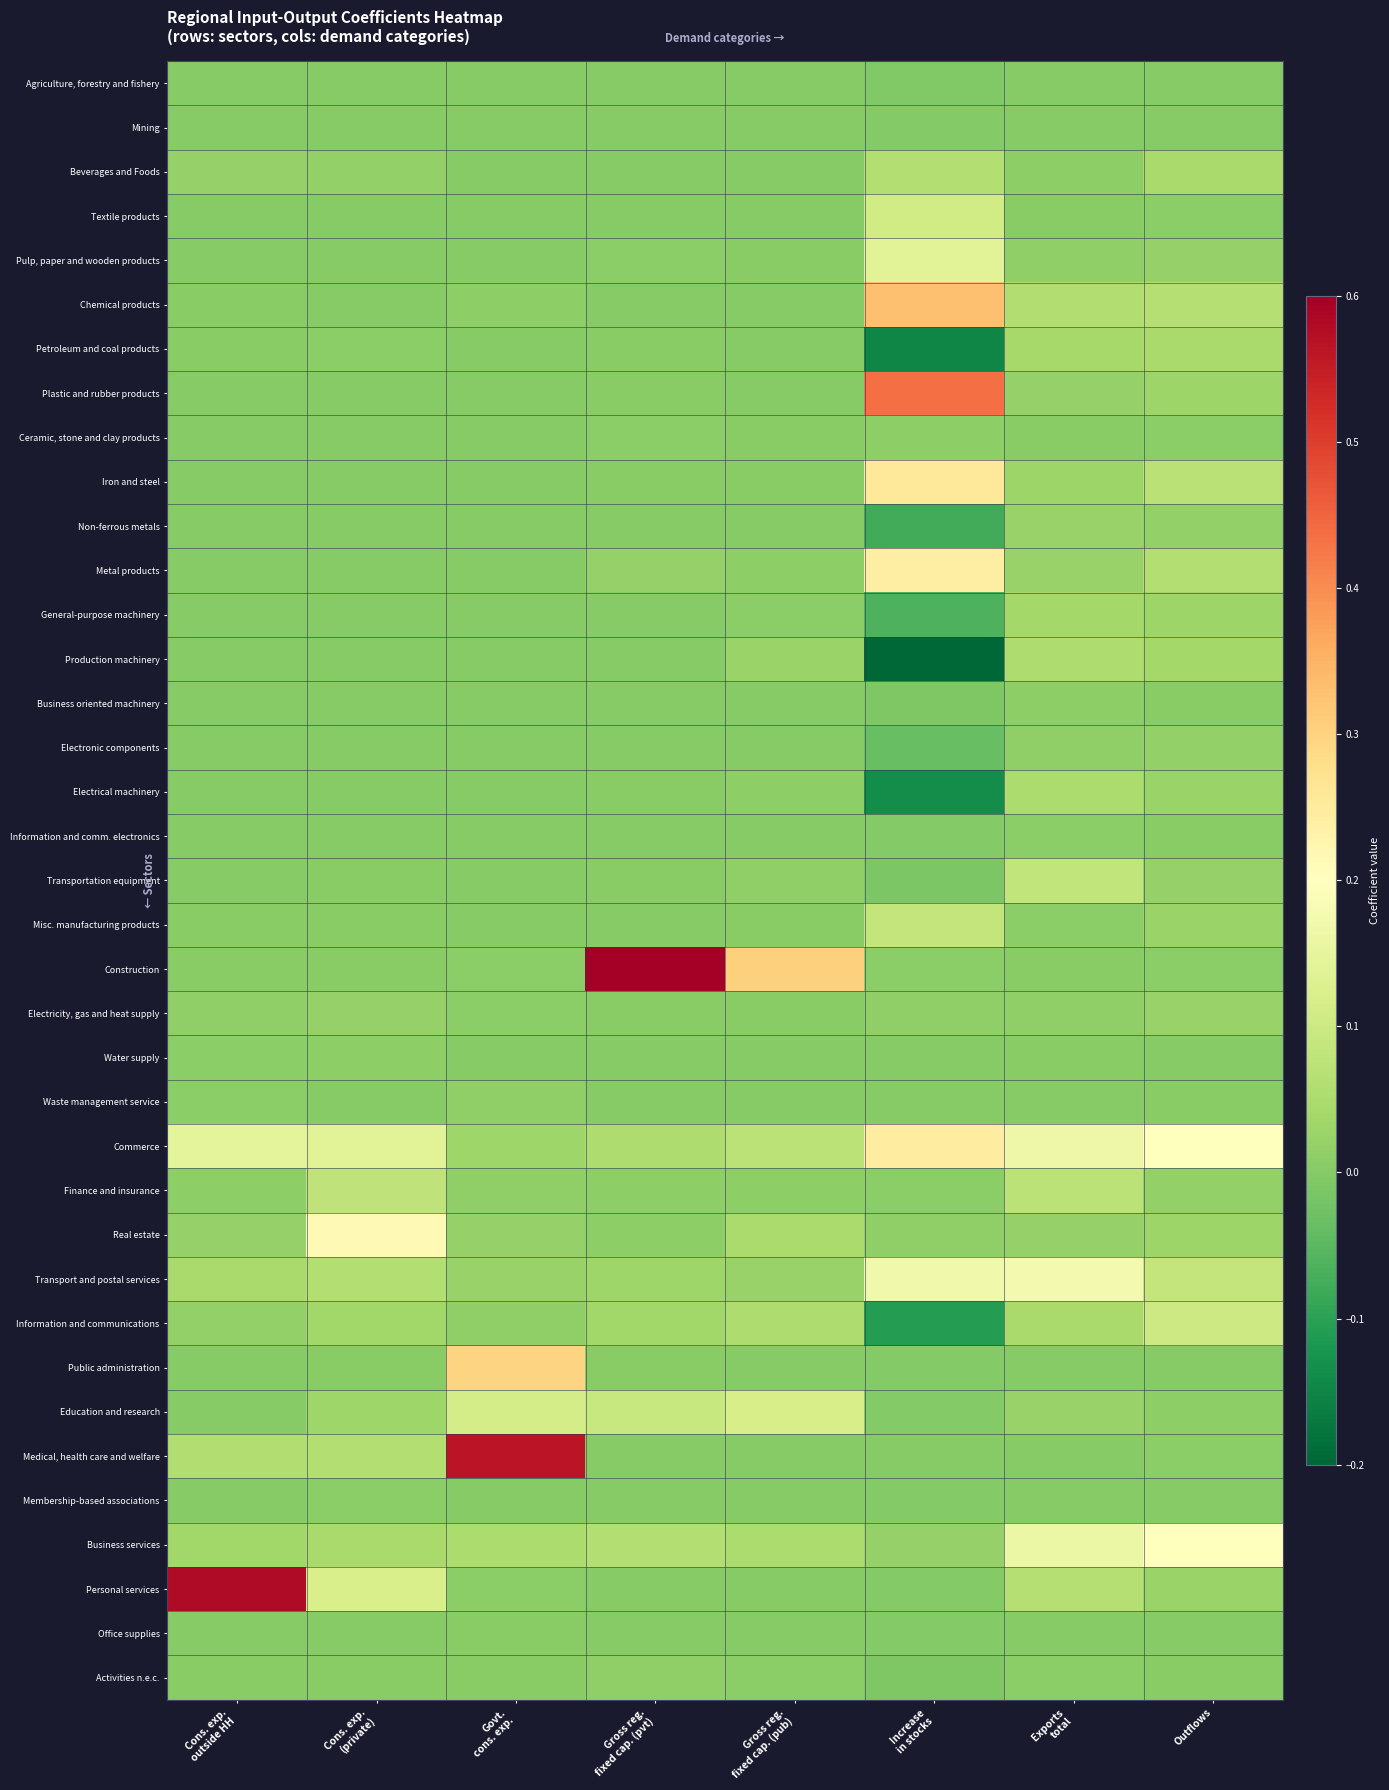

Reading right to left, list all the values displayed in this chart.

Agriculture, forestry and fishery: Outflows=0.0	Exports
total=0.0	Increase
in stocks=-0.0	Gross reg.
fixed cap. (pub)=0.0	Gross reg.
fixed cap. (pvt)=0.0	Govt.
cons. exp.=0.0	Cons. exp.
(private)=0.0	Cons. exp.
outside HH=0.0
Mining: Outflows=0.0	Exports
total=0.0	Increase
in stocks=-0.0	Gross reg.
fixed cap. (pub)=0.0	Gross reg.
fixed cap. (pvt)=0.0	Govt.
cons. exp.=0.0	Cons. exp.
(private)=0.0	Cons. exp.
outside HH=0.0
Beverages and Foods: Outflows=0.0	Exports
total=0.0	Increase
in stocks=0.1	Gross reg.
fixed cap. (pub)=0.0	Gross reg.
fixed cap. (pvt)=0.0	Govt.
cons. exp.=0.0	Cons. exp.
(private)=0.0	Cons. exp.
outside HH=0.0
Textile products: Outflows=0.0	Exports
total=0.0	Increase
in stocks=0.1	Gross reg.
fixed cap. (pub)=0.0	Gross reg.
fixed cap. (pvt)=0.0	Govt.
cons. exp.=0.0	Cons. exp.
(private)=0.0	Cons. exp.
outside HH=0.0
Pulp, paper and wooden products: Outflows=0.0	Exports
total=0.0	Increase
in stocks=0.1	Gross reg.
fixed cap. (pub)=0.0	Gross reg.
fixed cap. (pvt)=0.0	Govt.
cons. exp.=0.0	Cons. exp.
(private)=0.0	Cons. exp.
outside HH=0.0
Chemical products: Outflows=0.1	Exports
total=0.1	Increase
in stocks=0.3	Gross reg.
fixed cap. (pub)=0.0	Gross reg.
fixed cap. (pvt)=0.0	Govt.
cons. exp.=0.0	Cons. exp.
(private)=0.0	Cons. exp.
outside HH=0.0
Petroleum and coal products: Outflows=0.0	Exports
total=0.0	Increase
in stocks=-0.1	Gross reg.
fixed cap. (pub)=0.0	Gross reg.
fixed cap. (pvt)=0.0	Govt.
cons. exp.=0.0	Cons. exp.
(private)=0.0	Cons. exp.
outside HH=0.0
Plastic and rubber products: Outflows=0.0	Exports
total=0.0	Increase
in stocks=0.4	Gross reg.
fixed cap. (pub)=0.0	Gross reg.
fixed cap. (pvt)=0.0	Govt.
cons. exp.=0.0	Cons. exp.
(private)=0.0	Cons. exp.
outside HH=0.0
Ceramic, stone and clay products: Outflows=0.0	Exports
total=0.0	Increase
in stocks=0.0	Gross reg.
fixed cap. (pub)=0.0	Gross reg.
fixed cap. (pvt)=0.0	Govt.
cons. exp.=0.0	Cons. exp.
(private)=0.0	Cons. exp.
outside HH=0.0
Iron and steel: Outflows=0.1	Exports
total=0.0	Increase
in stocks=0.3	Gross reg.
fixed cap. (pub)=0.0	Gross reg.
fixed cap. (pvt)=0.0	Govt.
cons. exp.=0.0	Cons. exp.
(private)=0.0	Cons. exp.
outside HH=0.0
Non-ferrous metals: Outflows=0.0	Exports
total=0.0	Increase
in stocks=-0.1	Gross reg.
fixed cap. (pub)=0.0	Gross reg.
fixed cap. (pvt)=0.0	Govt.
cons. exp.=0.0	Cons. exp.
(private)=0.0	Cons. exp.
outside HH=0.0
Metal products: Outflows=0.1	Exports
total=0.0	Increase
in stocks=0.2	Gross reg.
fixed cap. (pub)=0.0	Gross reg.
fixed cap. (pvt)=0.0	Govt.
cons. exp.=0.0	Cons. exp.
(private)=0.0	Cons. exp.
outside HH=0.0
General-purpose machinery: Outflows=0.0	Exports
total=0.0	Increase
in stocks=-0.1	Gross reg.
fixed cap. (pub)=0.0	Gross reg.
fixed cap. (pvt)=0.0	Govt.
cons. exp.=0.0	Cons. exp.
(private)=0.0	Cons. exp.
outside HH=0.0
Production machinery: Outflows=0.0	Exports
total=0.1	Increase
in stocks=-1.5	Gross reg.
fixed cap. (pub)=0.0	Gross reg.
fixed cap. (pvt)=0.0	Govt.
cons. exp.=0.0	Cons. exp.
(private)=0.0	Cons. exp.
outside HH=0.0
Business oriented machinery: Outflows=0.0	Exports
total=0.0	Increase
in stocks=-0.0	Gross reg.
fixed cap. (pub)=0.0	Gross reg.
fixed cap. (pvt)=0.0	Govt.
cons. exp.=0.0	Cons. exp.
(private)=0.0	Cons. exp.
outside HH=0.0
Electronic components: Outflows=0.0	Exports
total=0.0	Increase
in stocks=-0.0	Gross reg.
fixed cap. (pub)=0.0	Gross reg.
fixed cap. (pvt)=0.0	Govt.
cons. exp.=0.0	Cons. exp.
(private)=0.0	Cons. exp.
outside HH=0.0
Electrical machinery: Outflows=0.0	Exports
total=0.1	Increase
in stocks=-0.1	Gross reg.
fixed cap. (pub)=0.0	Gross reg.
fixed cap. (pvt)=0.0	Govt.
cons. exp.=0.0	Cons. exp.
(private)=0.0	Cons. exp.
outside HH=0.0
Information and comm. electronics: Outflows=0.0	Exports
total=0.0	Increase
in stocks=-0.0	Gross reg.
fixed cap. (pub)=0.0	Gross reg.
fixed cap. (pvt)=0.0	Govt.
cons. exp.=0.0	Cons. exp.
(private)=0.0	Cons. exp.
outside HH=0.0
Transportation equipment: Outflows=0.0	Exports
total=0.1	Increase
in stocks=-0.0	Gross reg.
fixed cap. (pub)=0.0	Gross reg.
fixed cap. (pvt)=0.0	Govt.
cons. exp.=0.0	Cons. exp.
(private)=0.0	Cons. exp.
outside HH=0.0
Misc. manufacturing products: Outflows=0.0	Exports
total=0.0	Increase
in stocks=0.1	Gross reg.
fixed cap. (pub)=0.0	Gross reg.
fixed cap. (pvt)=0.0	Govt.
cons. exp.=0.0	Cons. exp.
(private)=0.0	Cons. exp.
outside HH=0.0
Construction: Outflows=0.0	Exports
total=0.0	Increase
in stocks=0.0	Gross reg.
fixed cap. (pub)=0.3	Gross reg.
fixed cap. (pvt)=0.7	Govt.
cons. exp.=0.0	Cons. exp.
(private)=0.0	Cons. exp.
outside HH=0.0
Electricity, gas and heat supply: Outflows=0.0	Exports
total=0.0	Increase
in stocks=0.0	Gross reg.
fixed cap. (pub)=0.0	Gross reg.
fixed cap. (pvt)=0.0	Govt.
cons. exp.=0.0	Cons. exp.
(private)=0.0	Cons. exp.
outside HH=0.0
Water supply: Outflows=0.0	Exports
total=0.0	Increase
in stocks=0.0	Gross reg.
fixed cap. (pub)=0.0	Gross reg.
fixed cap. (pvt)=0.0	Govt.
cons. exp.=0.0	Cons. exp.
(private)=0.0	Cons. exp.
outside HH=0.0
Waste management service: Outflows=0.0	Exports
total=0.0	Increase
in stocks=0.0	Gross reg.
fixed cap. (pub)=0.0	Gross reg.
fixed cap. (pvt)=0.0	Govt.
cons. exp.=0.0	Cons. exp.
(private)=0.0	Cons. exp.
outside HH=0.0
Commerce: Outflows=0.2	Exports
total=0.2	Increase
in stocks=0.2	Gross reg.
fixed cap. (pub)=0.1	Gross reg.
fixed cap. (pvt)=0.1	Govt.
cons. exp.=0.0	Cons. exp.
(private)=0.1	Cons. exp.
outside HH=0.1
Finance and insurance: Outflows=0.0	Exports
total=0.1	Increase
in stocks=0.0	Gross reg.
fixed cap. (pub)=0.0	Gross reg.
fixed cap. (pvt)=0.0	Govt.
cons. exp.=0.0	Cons. exp.
(private)=0.1	Cons. exp.
outside HH=0.0
Real estate: Outflows=0.0	Exports
total=0.0	Increase
in stocks=0.0	Gross reg.
fixed cap. (pub)=0.0	Gross reg.
fixed cap. (pvt)=0.0	Govt.
cons. exp.=0.0	Cons. exp.
(private)=0.2	Cons. exp.
outside HH=0.0
Transport and postal services: Outflows=0.1	Exports
total=0.2	Increase
in stocks=0.2	Gross reg.
fixed cap. (pub)=0.0	Gross reg.
fixed cap. (pvt)=0.0	Govt.
cons. exp.=0.0	Cons. exp.
(private)=0.1	Cons. exp.
outside HH=0.0
Information and communications: Outflows=0.1	Exports
total=0.0	Increase
in stocks=-0.1	Gross reg.
fixed cap. (pub)=0.1	Gross reg.
fixed cap. (pvt)=0.0	Govt.
cons. exp.=0.0	Cons. exp.
(private)=0.0	Cons. exp.
outside HH=0.0
Public administration: Outflows=0.0	Exports
total=0.0	Increase
in stocks=-0.0	Gross reg.
fixed cap. (pub)=0.0	Gross reg.
fixed cap. (pvt)=0.0	Govt.
cons. exp.=0.3	Cons. exp.
(private)=0.0	Cons. exp.
outside HH=0.0
Education and research: Outflows=0.0	Exports
total=0.0	Increase
in stocks=-0.0	Gross reg.
fixed cap. (pub)=0.1	Gross reg.
fixed cap. (pvt)=0.1	Govt.
cons. exp.=0.1	Cons. exp.
(private)=0.0	Cons. exp.
outside HH=0.0
Medical, health care and welfare: Outflows=0.0	Exports
total=0.0	Increase
in stocks=0.0	Gross reg.
fixed cap. (pub)=0.0	Gross reg.
fixed cap. (pvt)=0.0	Govt.
cons. exp.=0.6	Cons. exp.
(private)=0.1	Cons. exp.
outside HH=0.1
Membership-based associations: Outflows=0.0	Exports
total=0.0	Increase
in stocks=-0.0	Gross reg.
fixed cap. (pub)=0.0	Gross reg.
fixed cap. (pvt)=0.0	Govt.
cons. exp.=0.0	Cons. exp.
(private)=0.0	Cons. exp.
outside HH=0.0
Business services: Outflows=0.2	Exports
total=0.2	Increase
in stocks=0.0	Gross reg.
fixed cap. (pub)=0.1	Gross reg.
fixed cap. (pvt)=0.1	Govt.
cons. exp.=0.1	Cons. exp.
(private)=0.0	Cons. exp.
outside HH=0.0
Personal services: Outflows=0.0	Exports
total=0.1	Increase
in stocks=-0.0	Gross reg.
fixed cap. (pub)=0.0	Gross reg.
fixed cap. (pvt)=0.0	Govt.
cons. exp.=0.0	Cons. exp.
(private)=0.1	Cons. exp.
outside HH=0.6
Office supplies: Outflows=0.0	Exports
total=0.0	Increase
in stocks=-0.0	Gross reg.
fixed cap. (pub)=0.0	Gross reg.
fixed cap. (pvt)=0.0	Govt.
cons. exp.=0.0	Cons. exp.
(private)=0.0	Cons. exp.
outside HH=0.0
Activities n.e.c.: Outflows=0.0	Exports
total=0.0	Increase
in stocks=-0.0	Gross reg.
fixed cap. (pub)=0.0	Gross reg.
fixed cap. (pvt)=0.0	Govt.
cons. exp.=0.0	Cons. exp.
(private)=0.0	Cons. exp.
outside HH=0.0